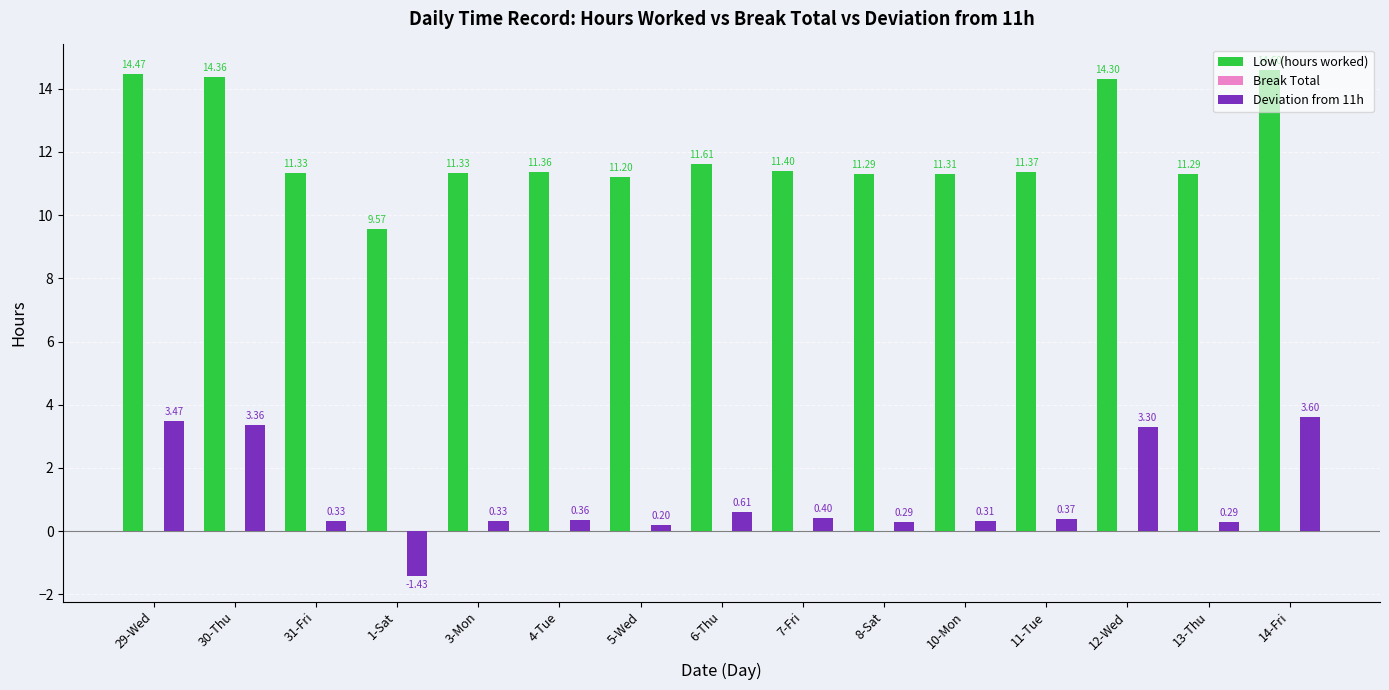

What is the difference between the maximum and minimum values in the Low (hours worked) series?

5.0